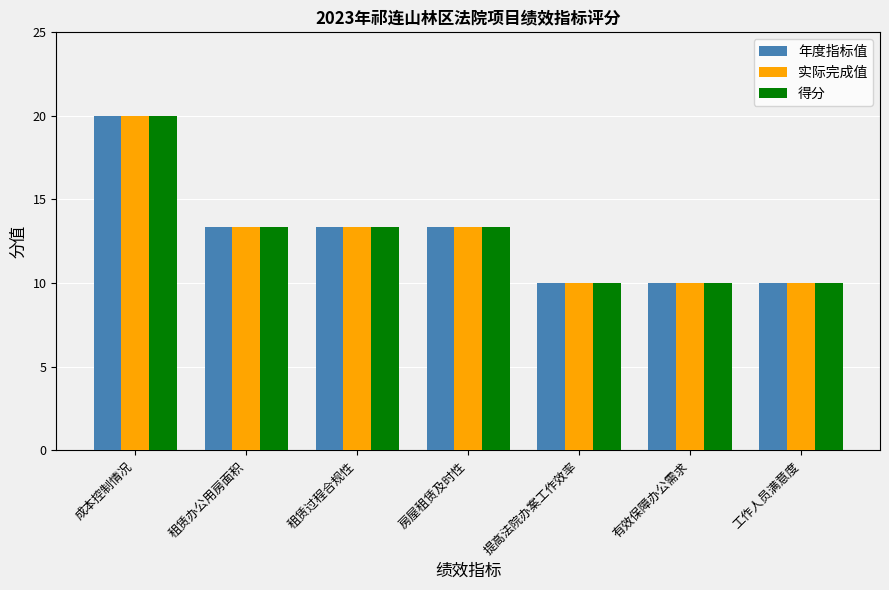

Is the value of 得分 at 提高法院办案工作效率 greater than the value of 年度指标值 at 租赁办公用房面积?

No